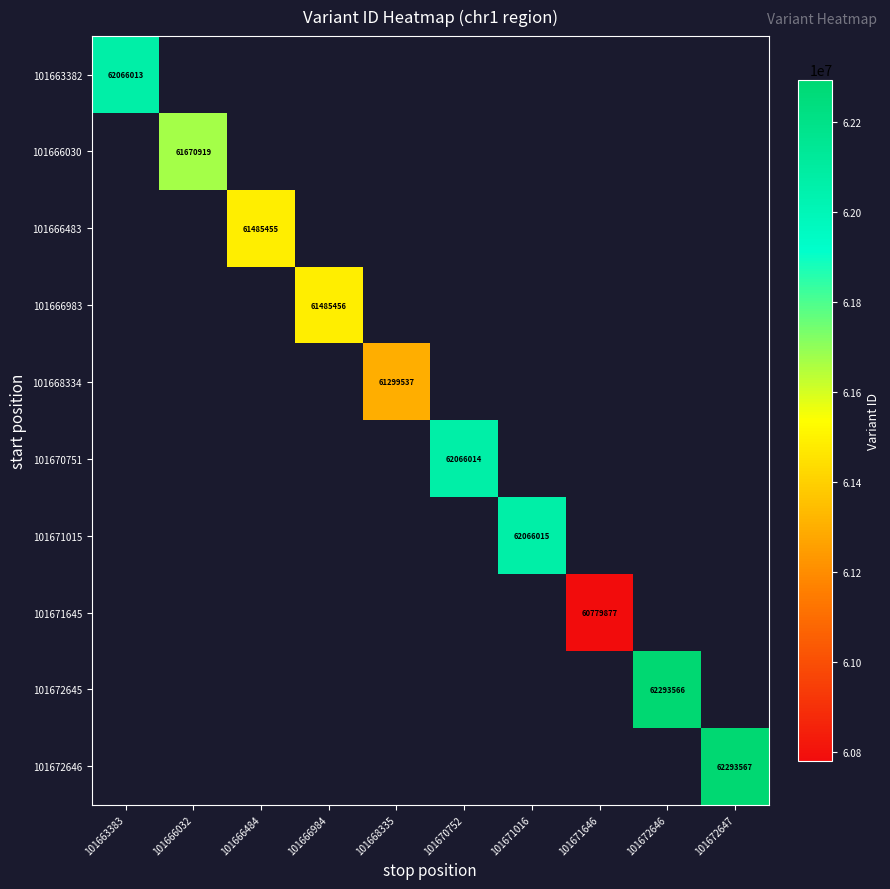

How many series are shown in this chart?

10